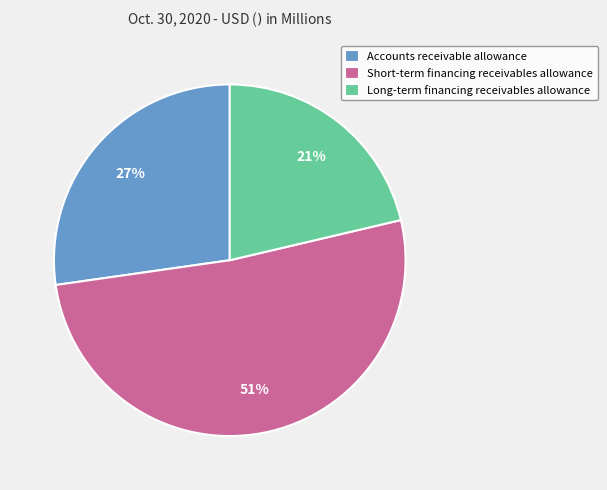

Between Long-term financing receivables allowance and Short-term financing receivables allowance, which is larger?

Short-term financing receivables allowance